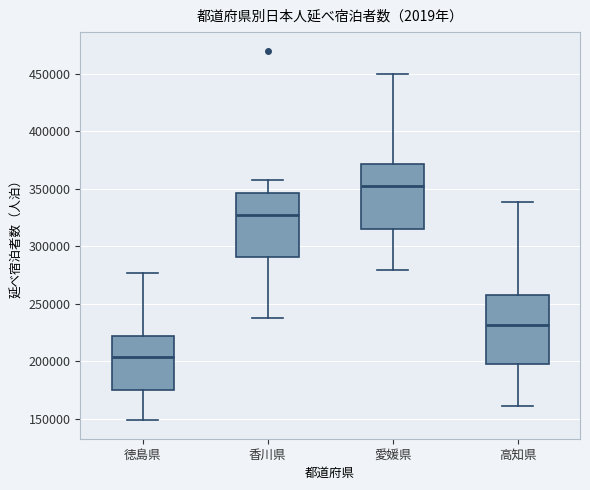

Where is the upper edge of the box for 香川県 on the y-axis? The values are not printed on the chart, so give them approximately, as read against the axis.

345000